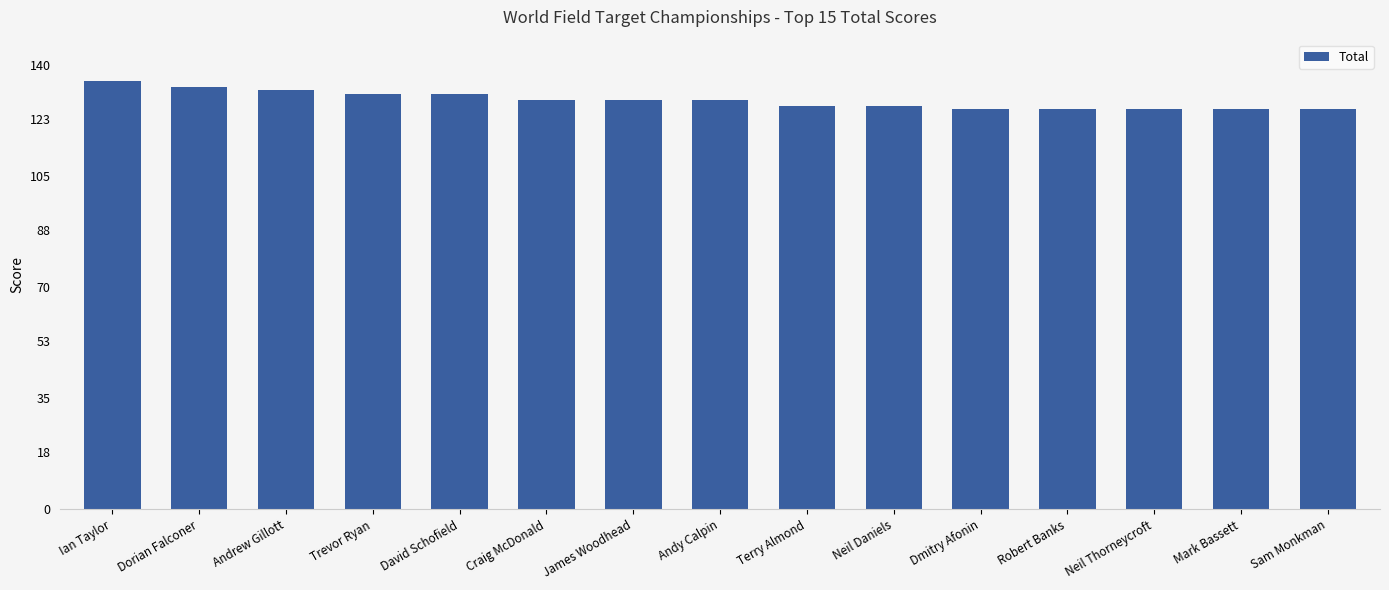

How many categories are shown in the chart?

15